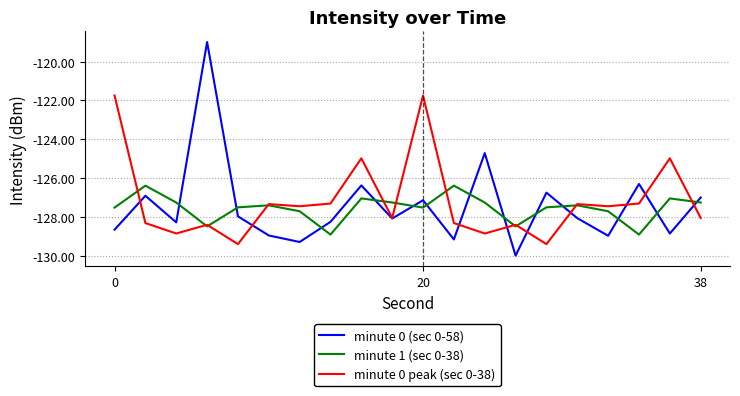

Which series has the widest spread of values?

minute 0 (sec 0-58)